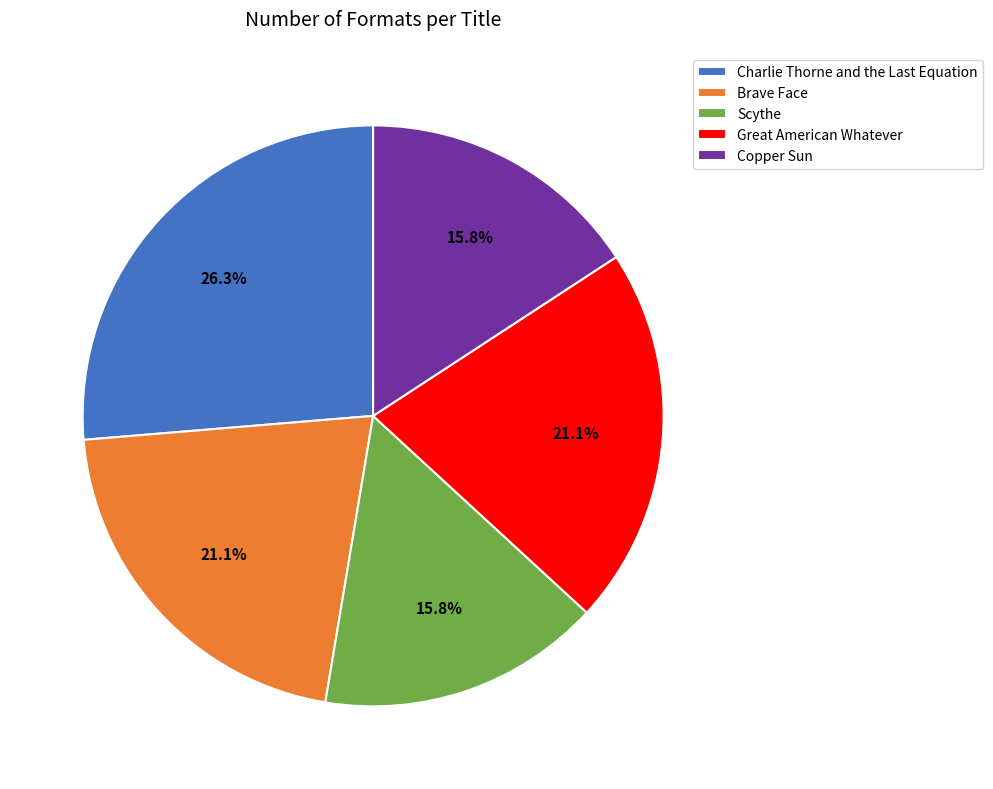

Approximately how many times larger is the value at Brave Face compared to Copper Sun?

1.3